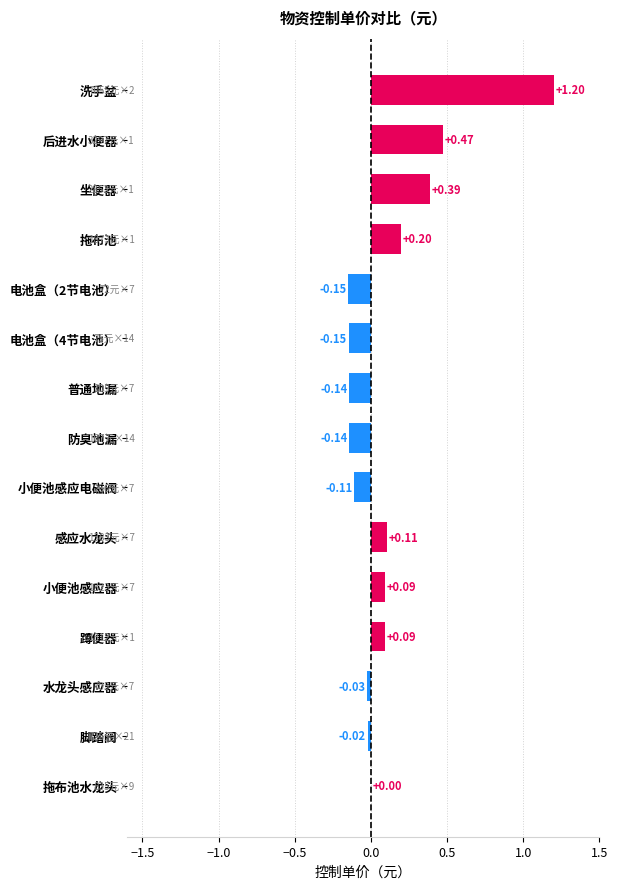

How many series are shown in this chart?

1